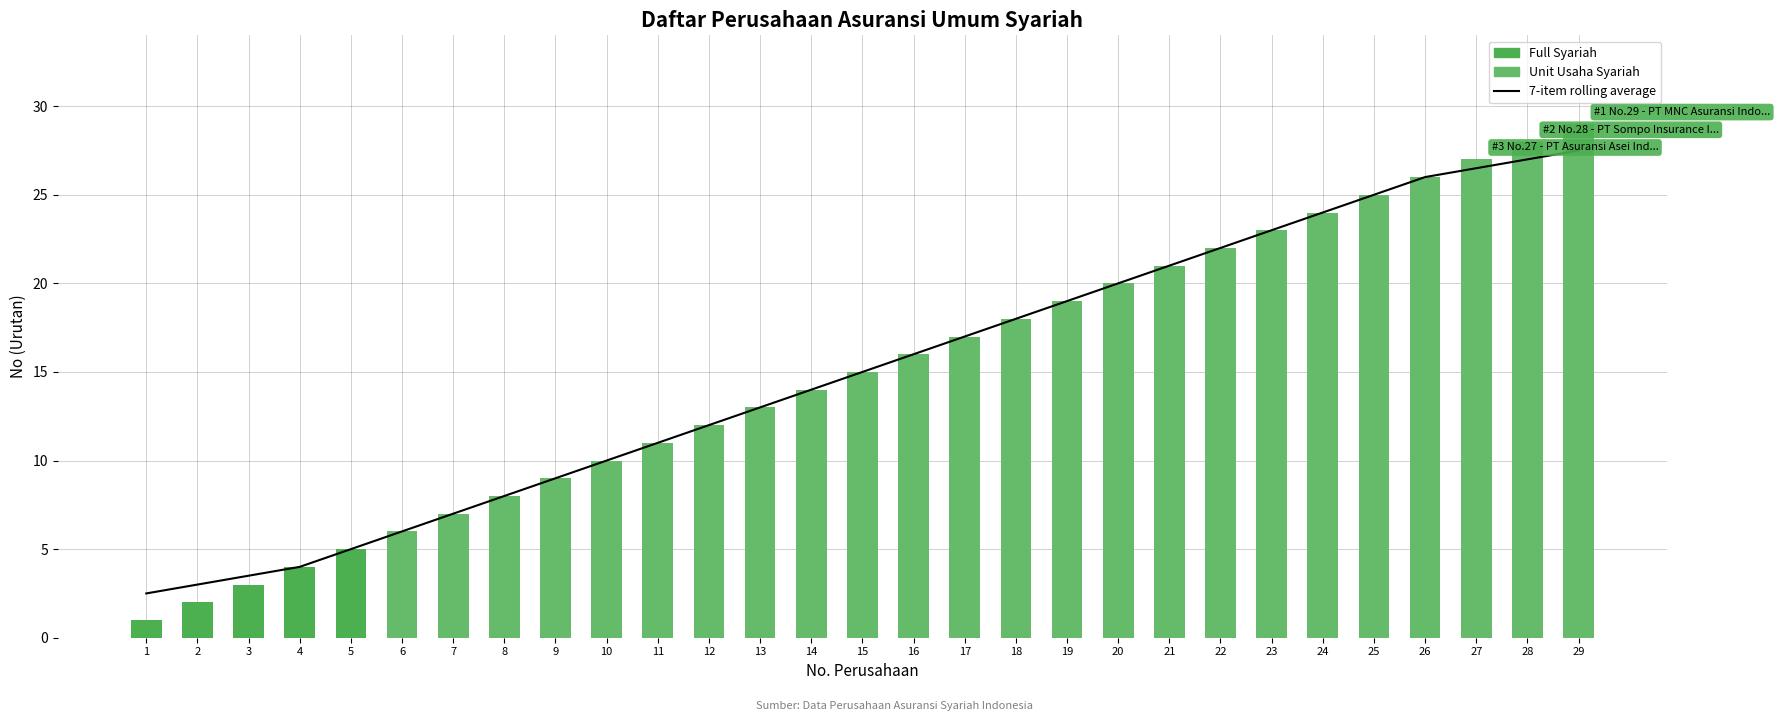

What is the greatest value displayed?

29.0